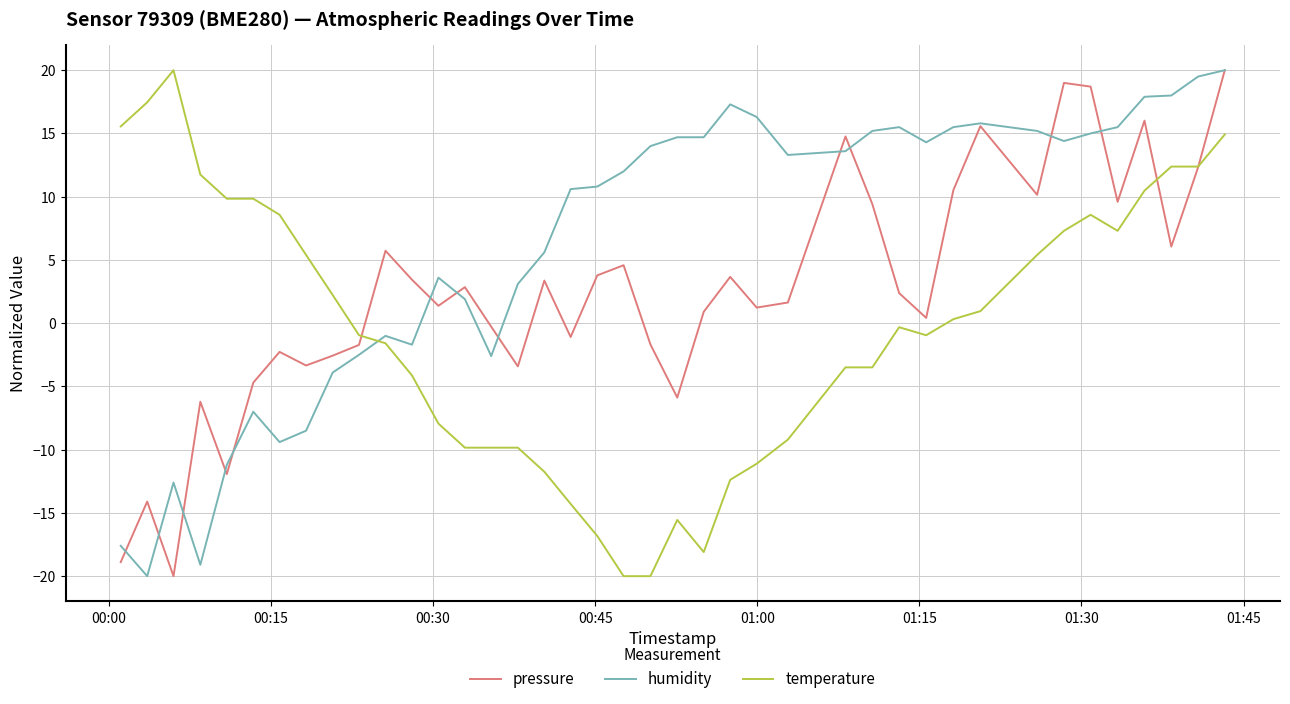

Rank the series by their average value, from lowest to highest.

temperature, pressure, humidity